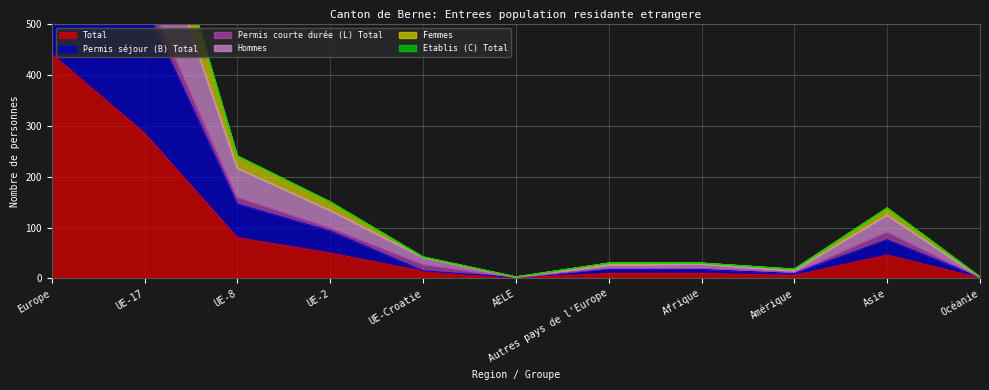

The Total series shows 416 at UE-17. True or false?

False